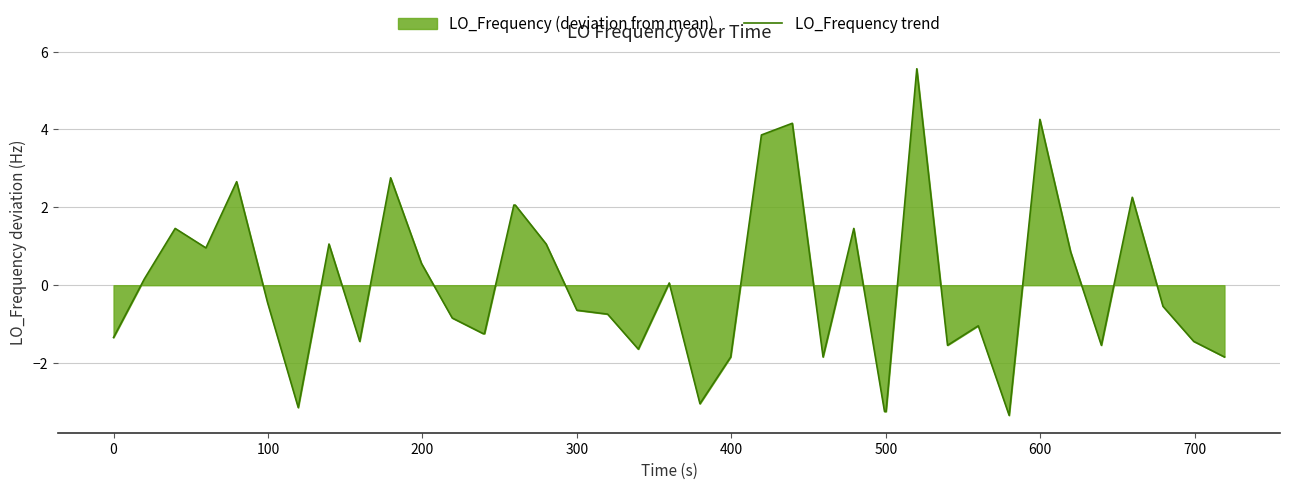

What is the greatest value displayed?

5.6